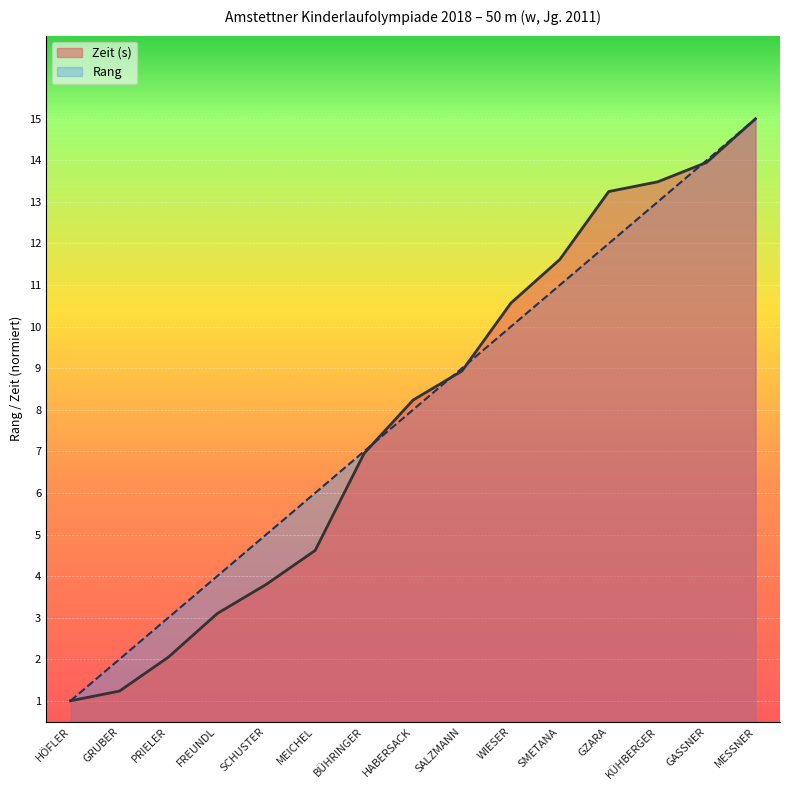

What is the minimum value shown in the chart?

1.0